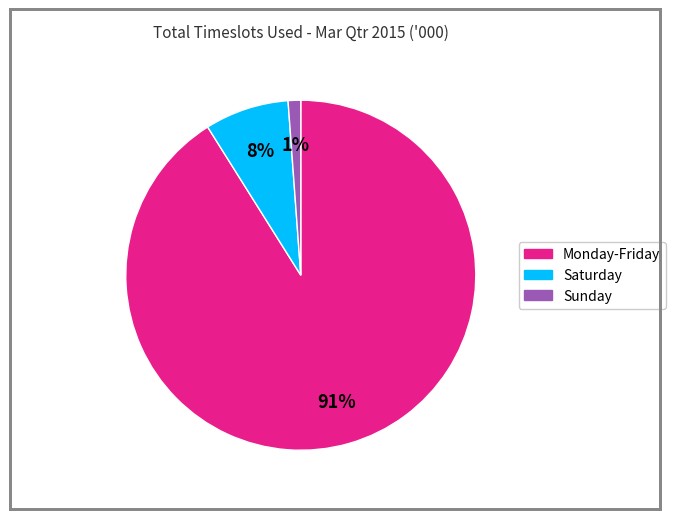

To the nearest percent, what is the combined percentage of Monday-Friday and Sunday?

92%